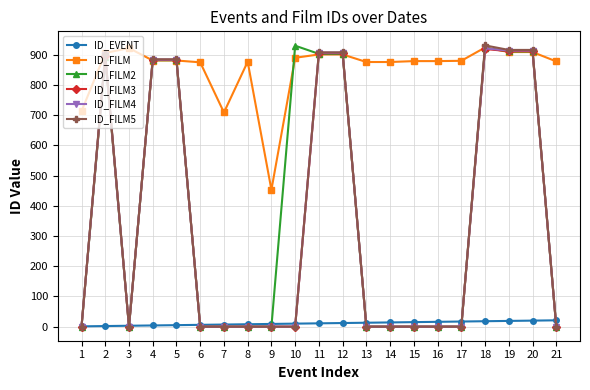

Is the value of ID_FILM at 15 greater than the value of ID_FILM5 at 15?

Yes